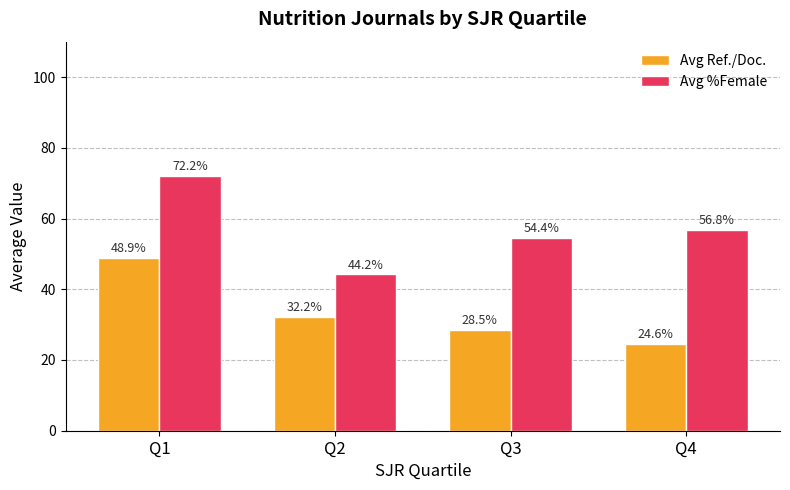

Where is Avg %Female nearest to the value 58?

Q4